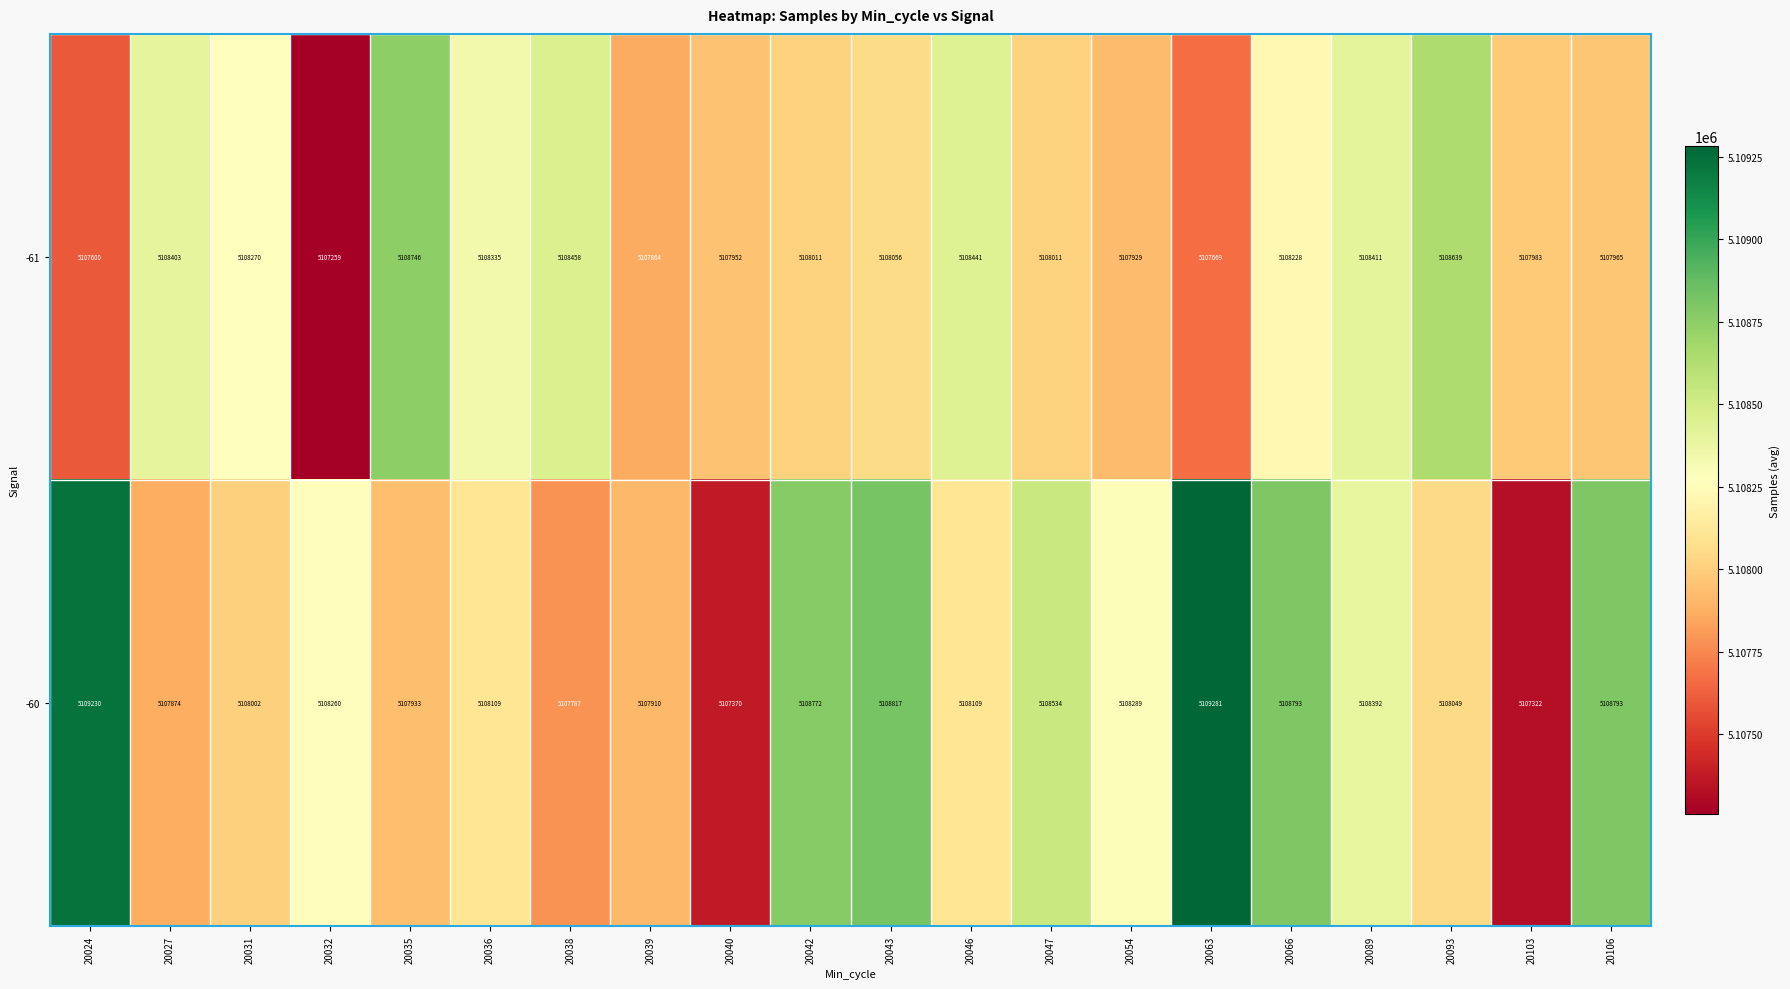

Rank the series at 20039 from highest to lowest value.

-60, -61